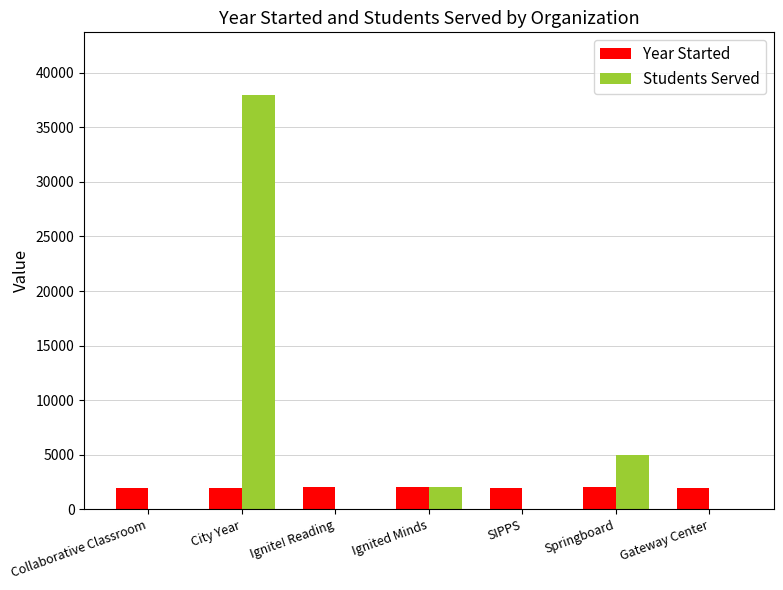

What is the sum of the Students Served values at Gateway Center and Springboard?

5000